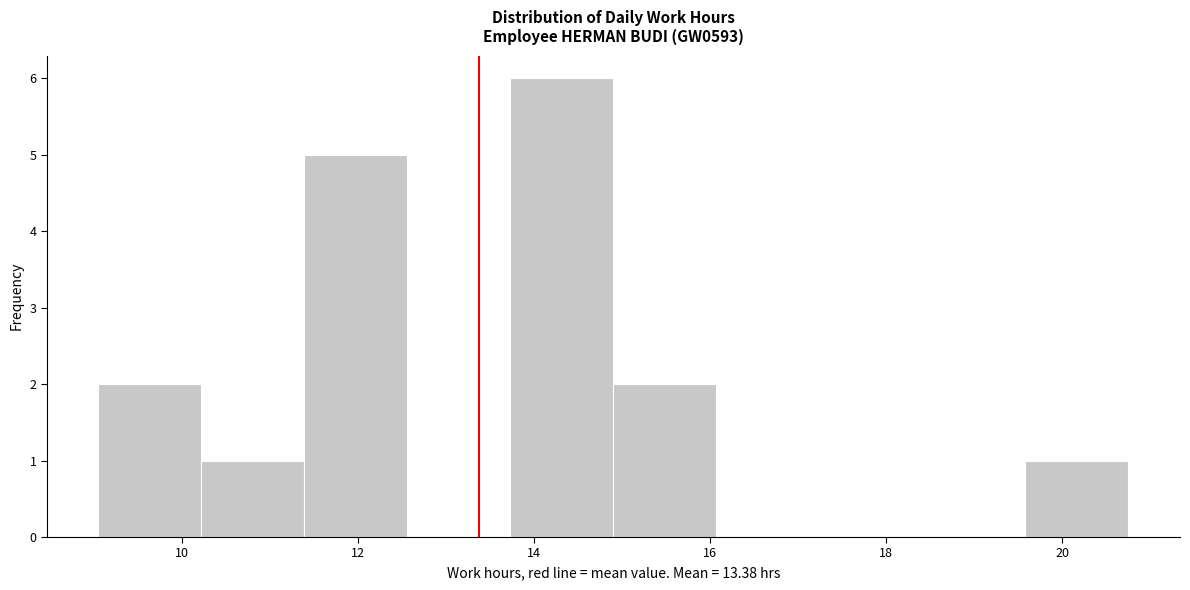

What is the height of the bar covering 19.6 to 20.8 on the x-axis? Neither the bar edges nor the heights are printed on the chart, so give them approximately, as read against the axes.

1